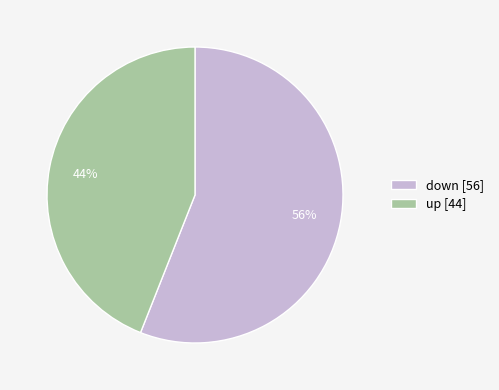

True or false: up [44] accounts for 31% of the total.

False